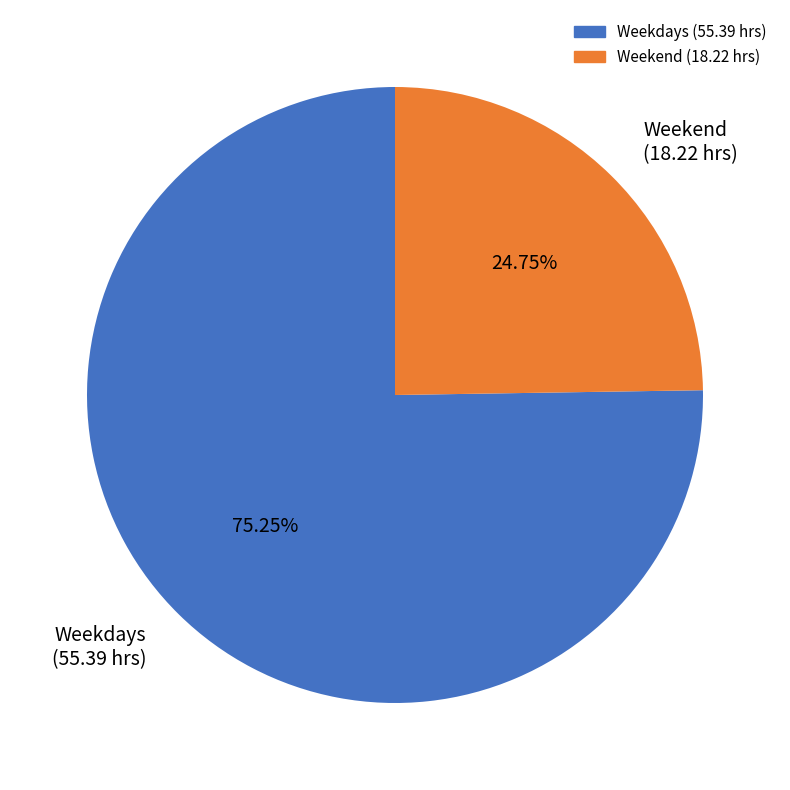

Rank the categories by value from lowest to highest.

Weekend (18.22 hrs), Weekdays (55.39 hrs)